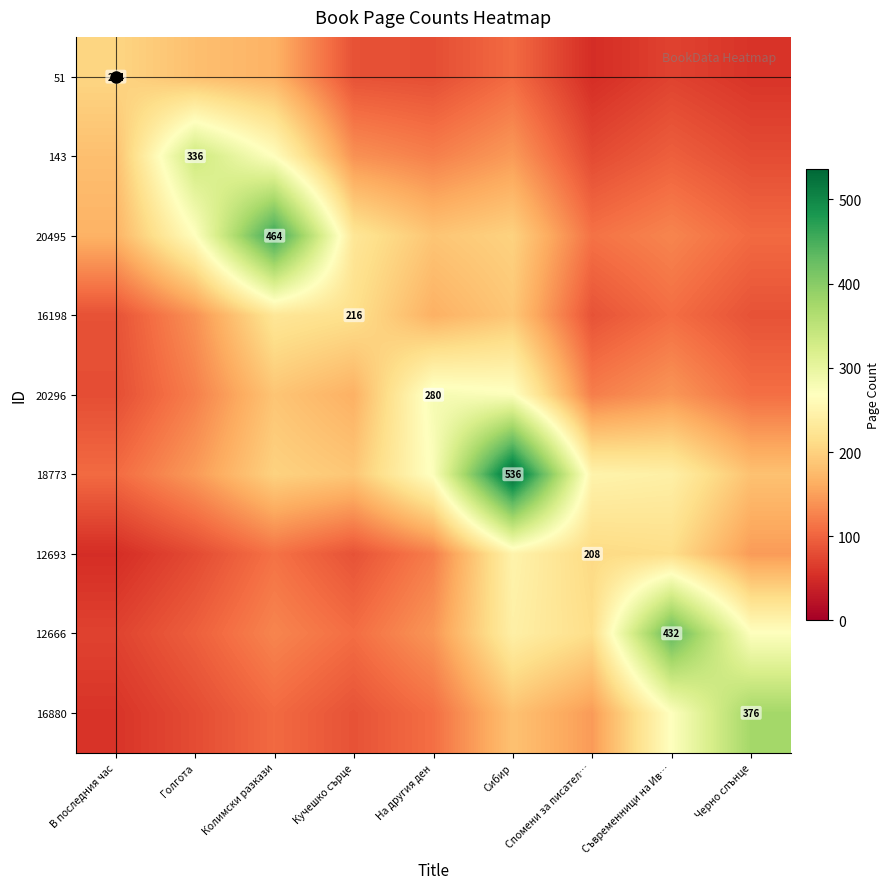

What is the difference between the 16198 values at На другия ден and В последния час?

81.3